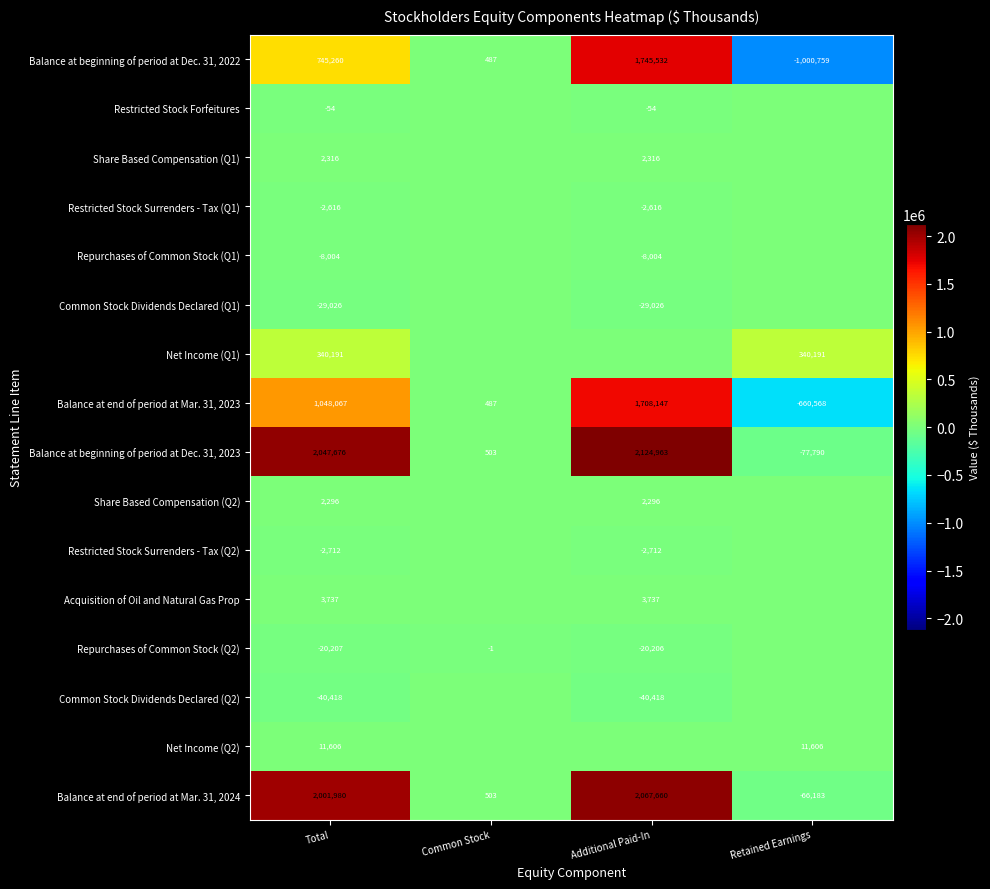

What is the greatest value displayed?

2124963